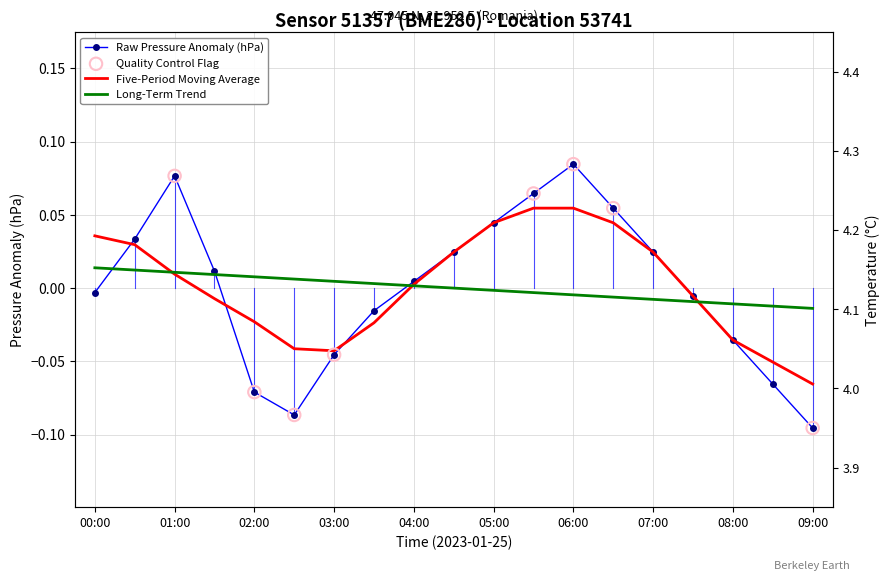

At which category is the sum across all series the highest?

06:00